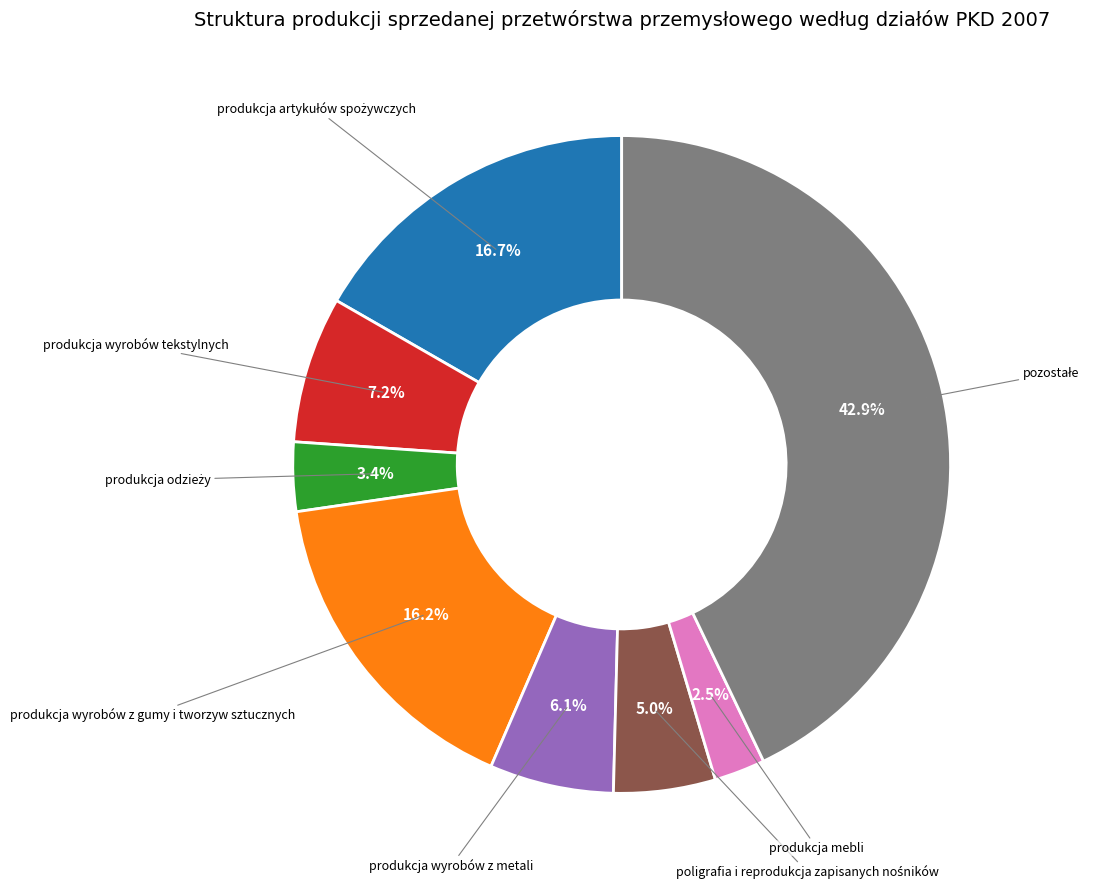

Is there a majority slice in this chart?

No